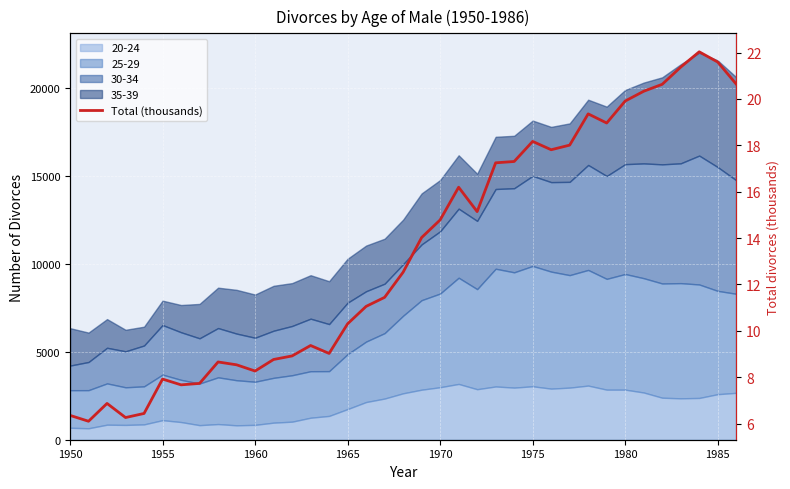

What is the minimum value shown in the chart?

6.1